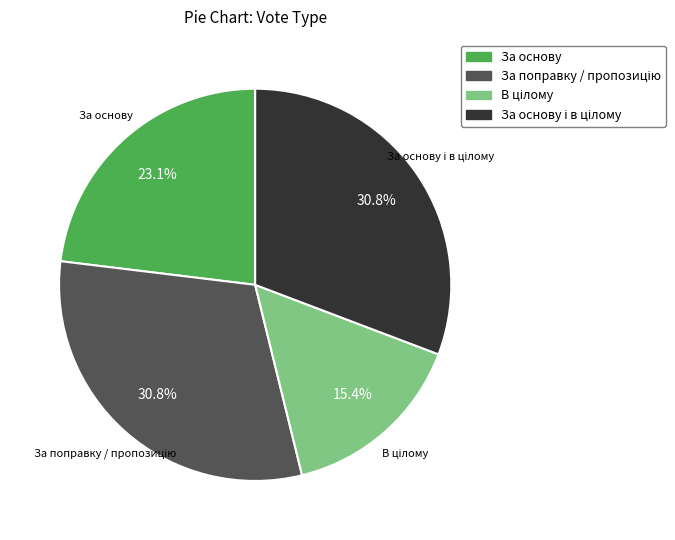

Count the number of slices in the pie.

4